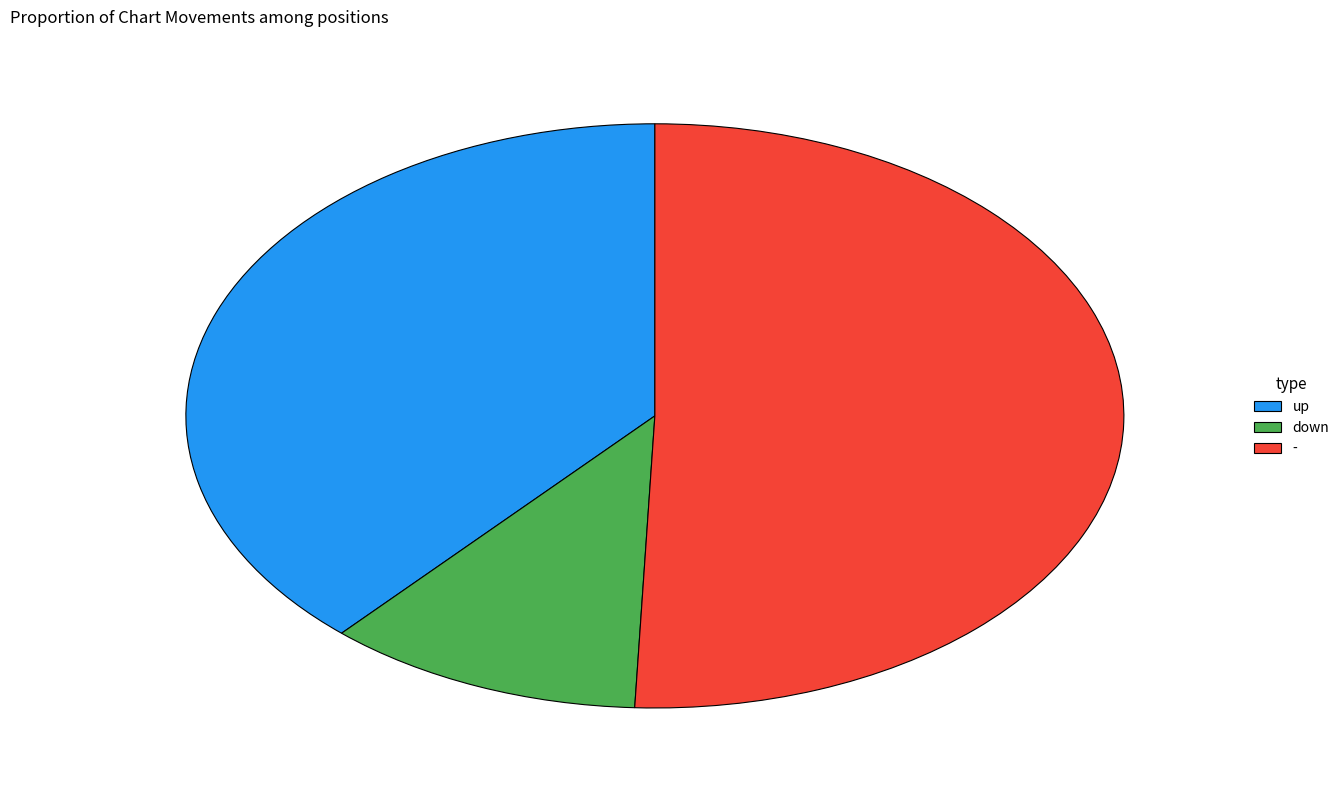

Rank the categories by value from lowest to highest.

down, up, -